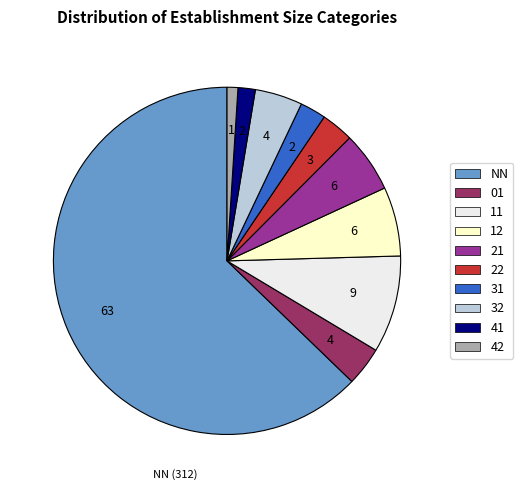

What is the ratio of the value at 32 to the value at 01?

1.2